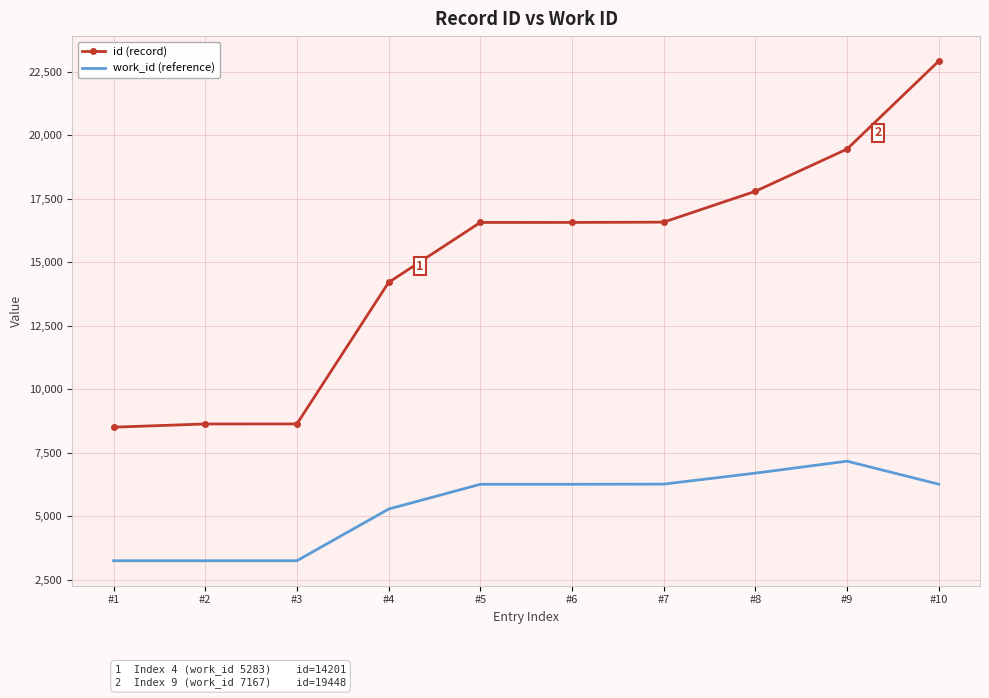

Is it true that id (record) equals 7535 at #10?

False